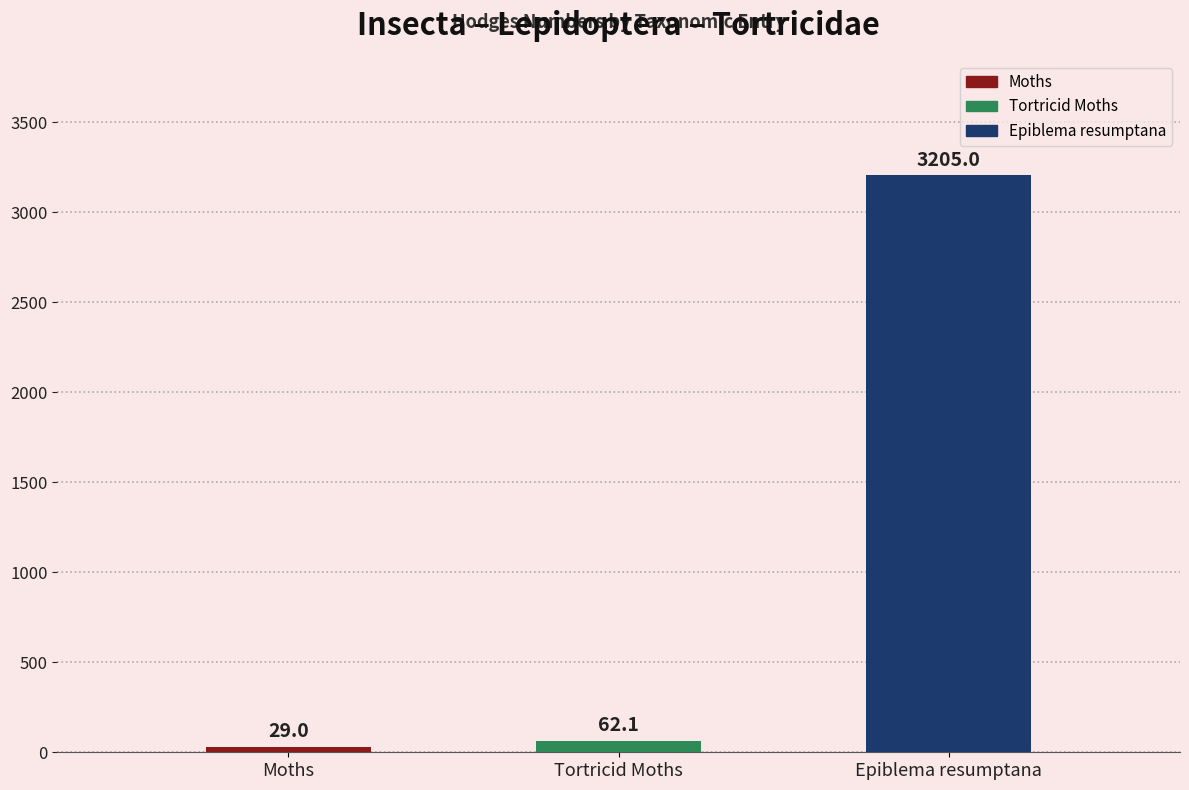

What is the value of the 2nd bar from the left?

62.1